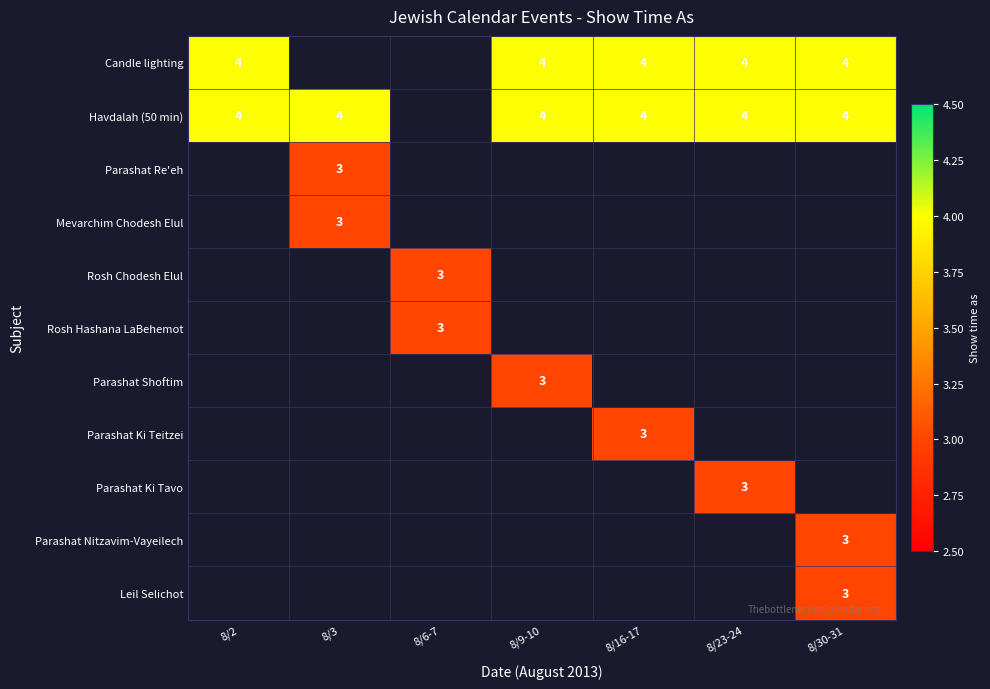

The value of Parashat Nitzavim-Vayeilech at 8/30-31 is 4. True or false?

False